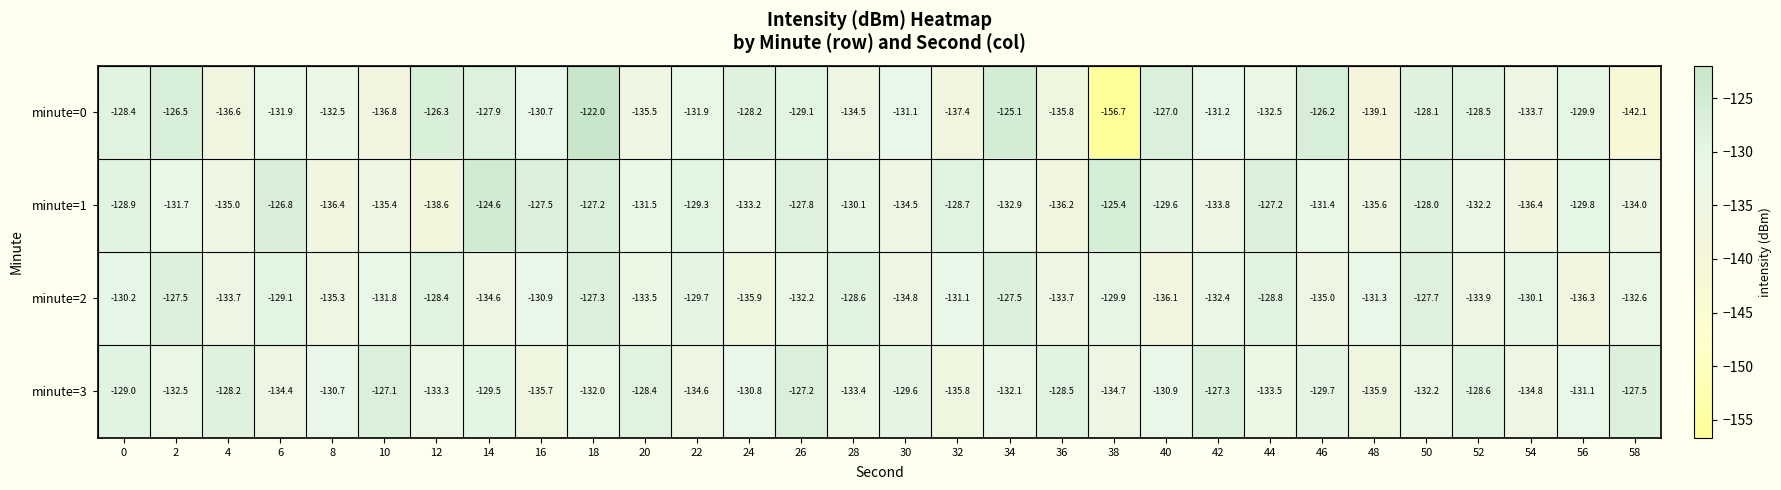

True or false: minute=3 has a value of -135.7 at 16.

True